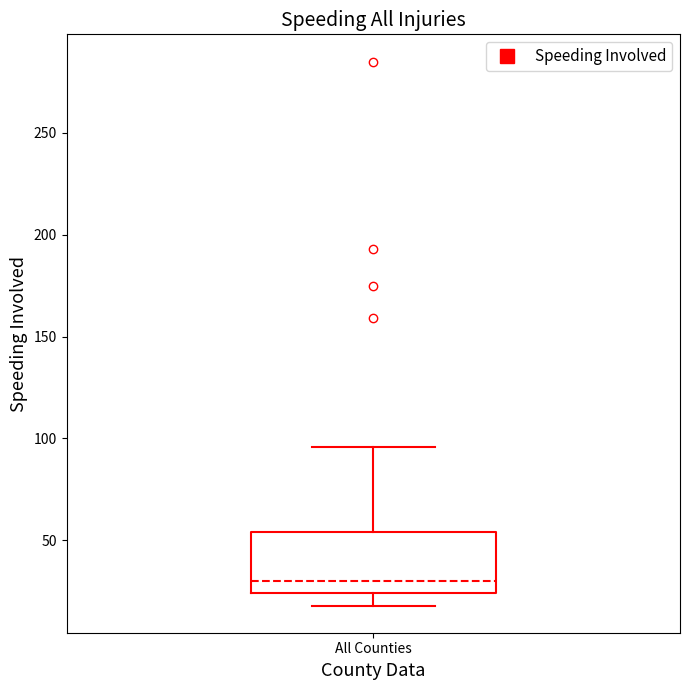

Read this box plot against the y-axis: the position of the median line, the range covered by the box, and the ends of both whiskers. The values are not printed on the chart, so give them approximately, as read against the axis.

median 30, box 25 to 55, whiskers 20 to 95